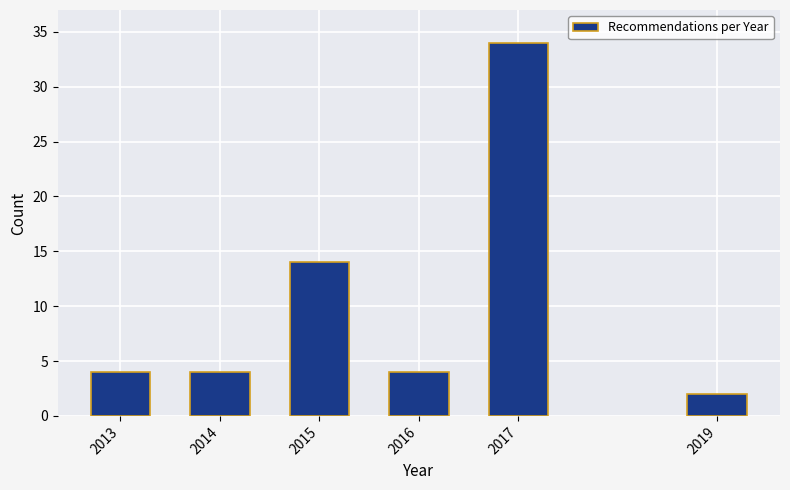

Reading right to left, list all the values displayed in this chart.

2	34	4	14	4	4